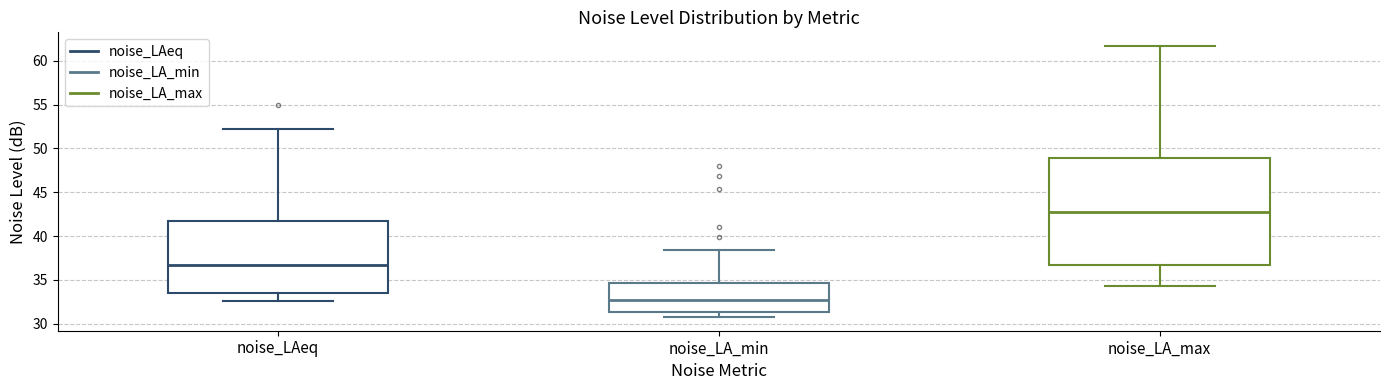

Where does the lower whisker of the box for noise_LA_max end on the y-axis? The values are not printed on the chart, so give them approximately, as read against the axis.

34.5